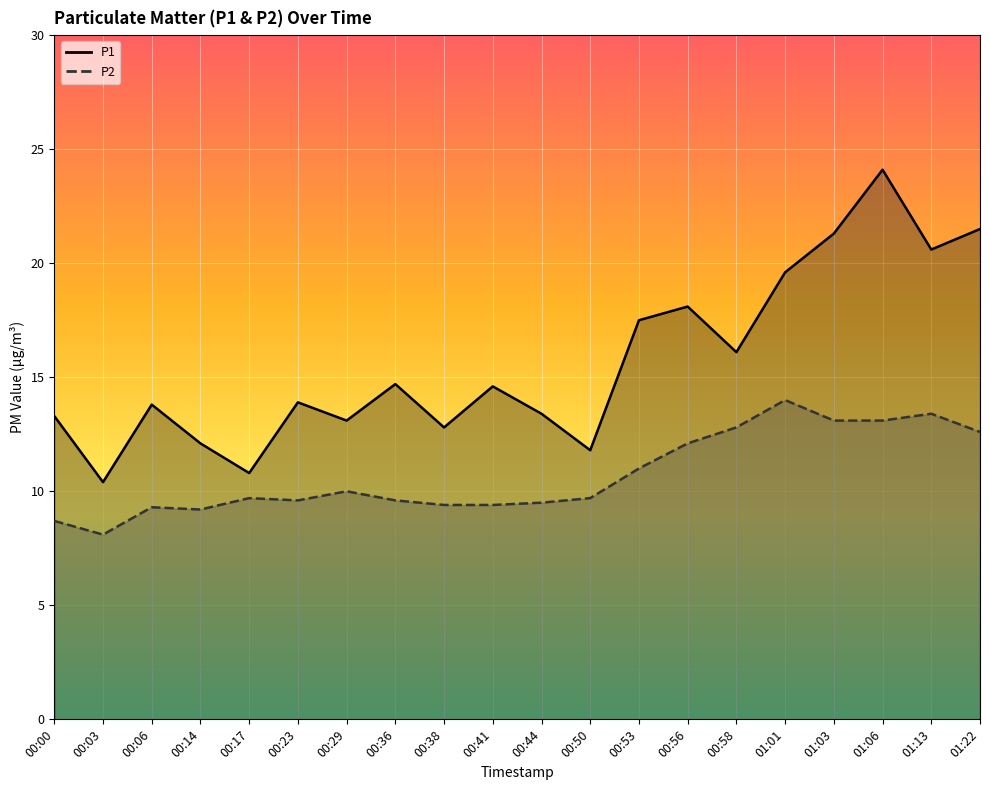

Which label corresponds to the largest value in the chart?

01:06